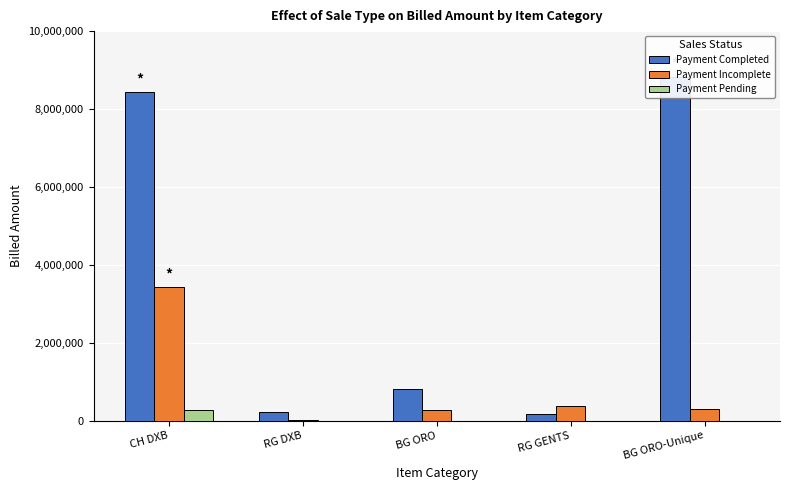

At how many categories does at least one series exceed 2047194?

2